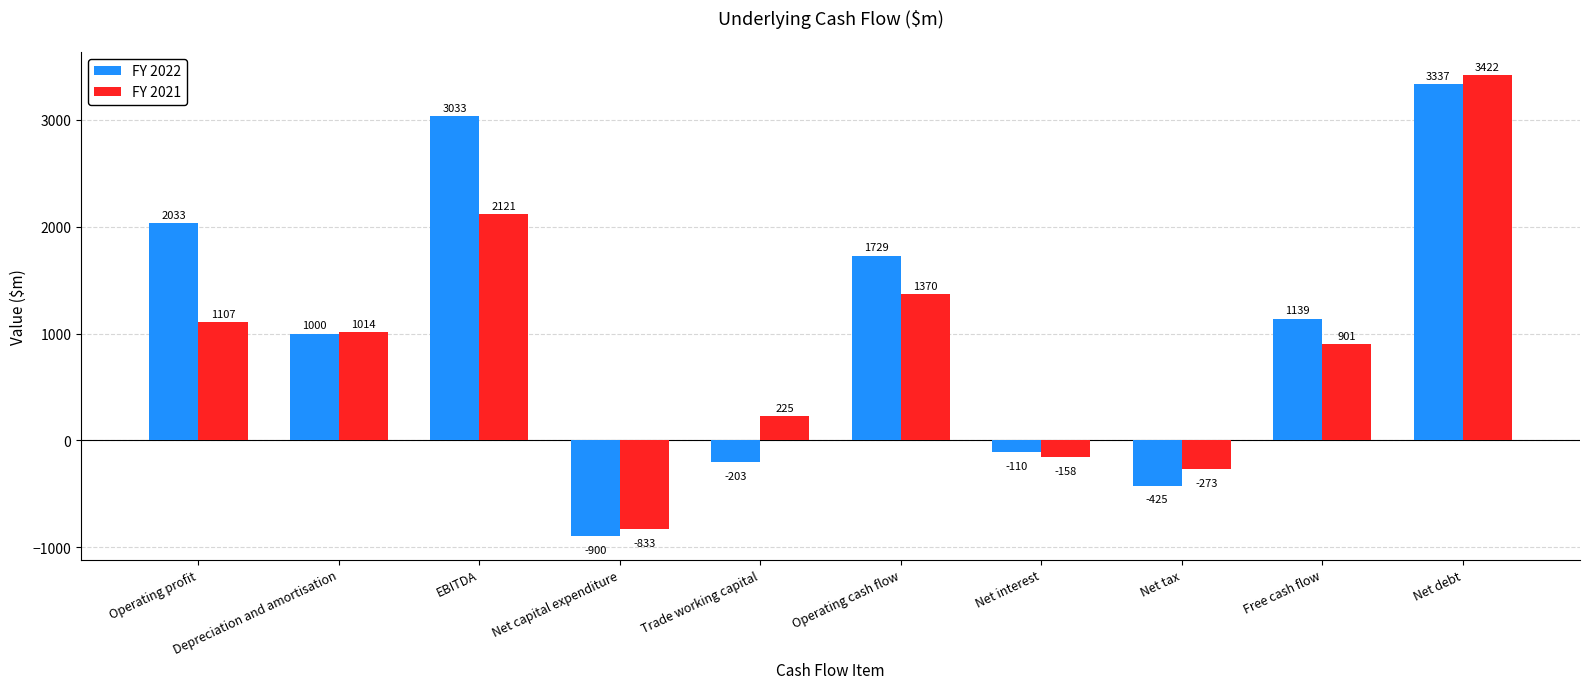

Reading left to right, what are all the values shown in this chart?

FY 2022: Operating profit=2033	Depreciation and amortisation=1000	EBITDA=3033	Net capital expenditure=-900	Trade working capital=-203	Operating cash flow=1729	Net interest=-110	Net tax=-425	Free cash flow=1139	Net debt=3337
FY 2021: Operating profit=1107	Depreciation and amortisation=1014	EBITDA=2121	Net capital expenditure=-833	Trade working capital=225	Operating cash flow=1370	Net interest=-158	Net tax=-273	Free cash flow=901	Net debt=3422